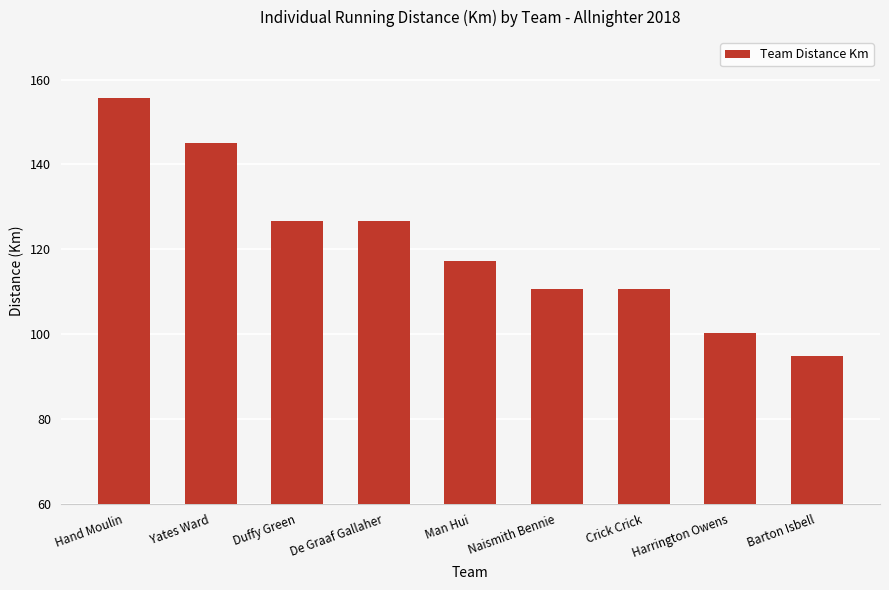

Where does the data first go above 117?

Hand Moulin